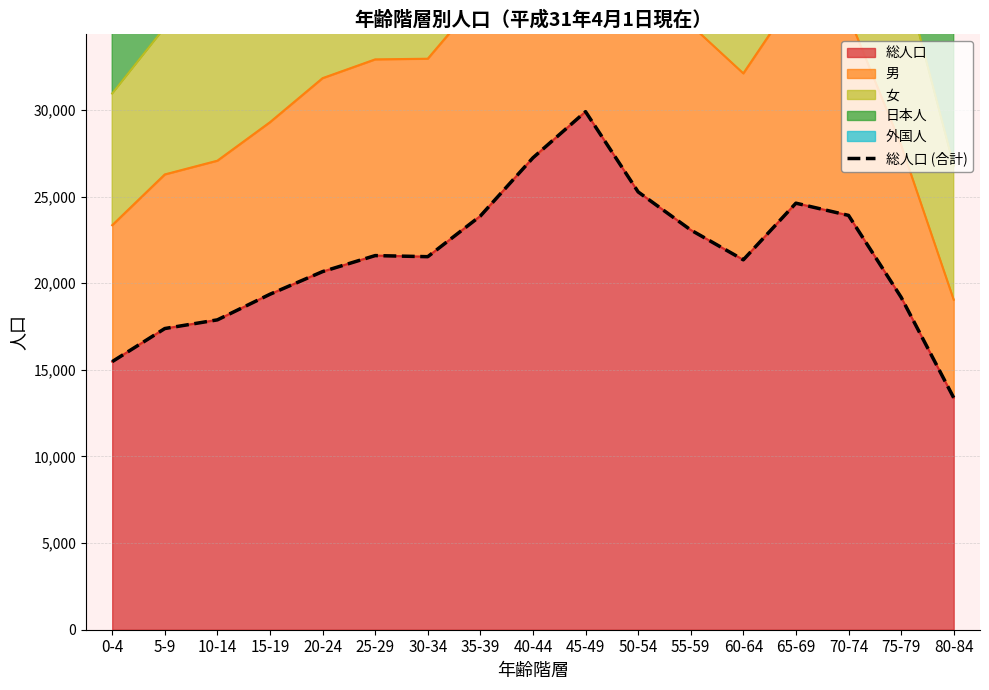

Reading left to right, list all the values displayed in this chart.

15473	17382	17883	19361	20668	21592	21529	23876	27236	29899	25267	23071	21348	24617	23913	19189	13388